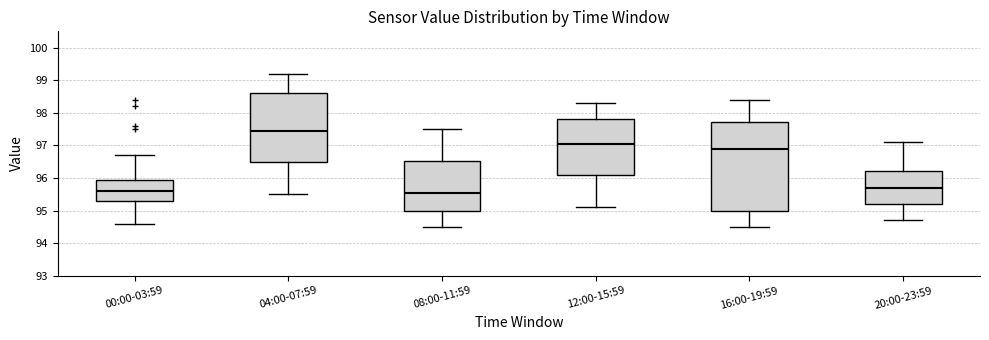

Where is the lower edge of the box for 12:00-15:59 on the y-axis? The values are not printed on the chart, so give them approximately, as read against the axis.

96.1